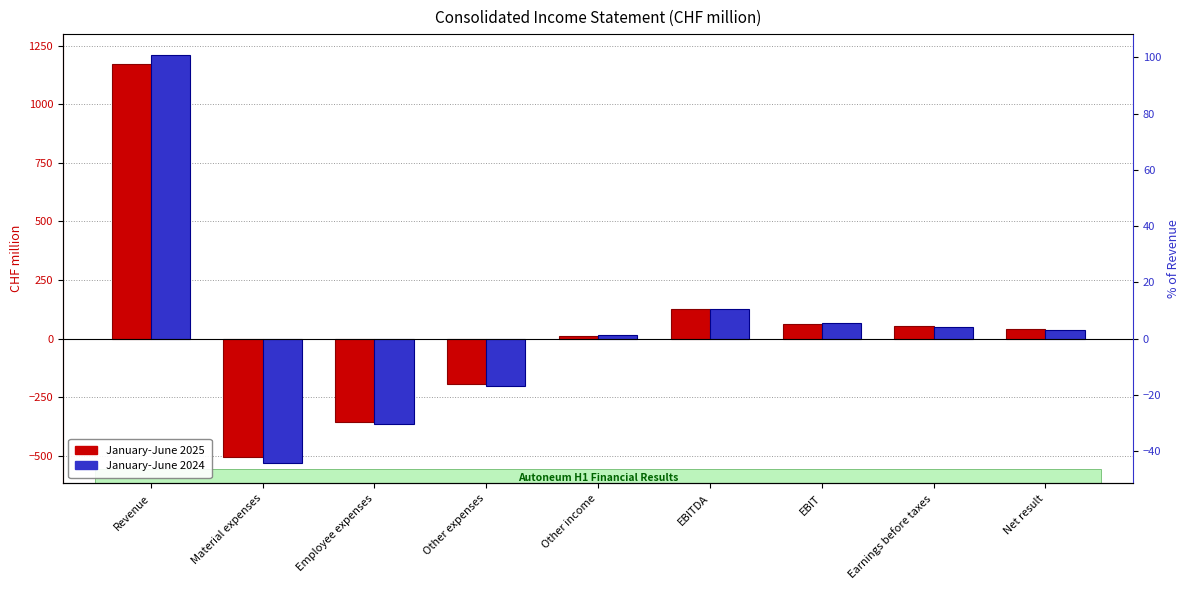

Is it true that January-June 2025 equals 24.2 at Net result?

False